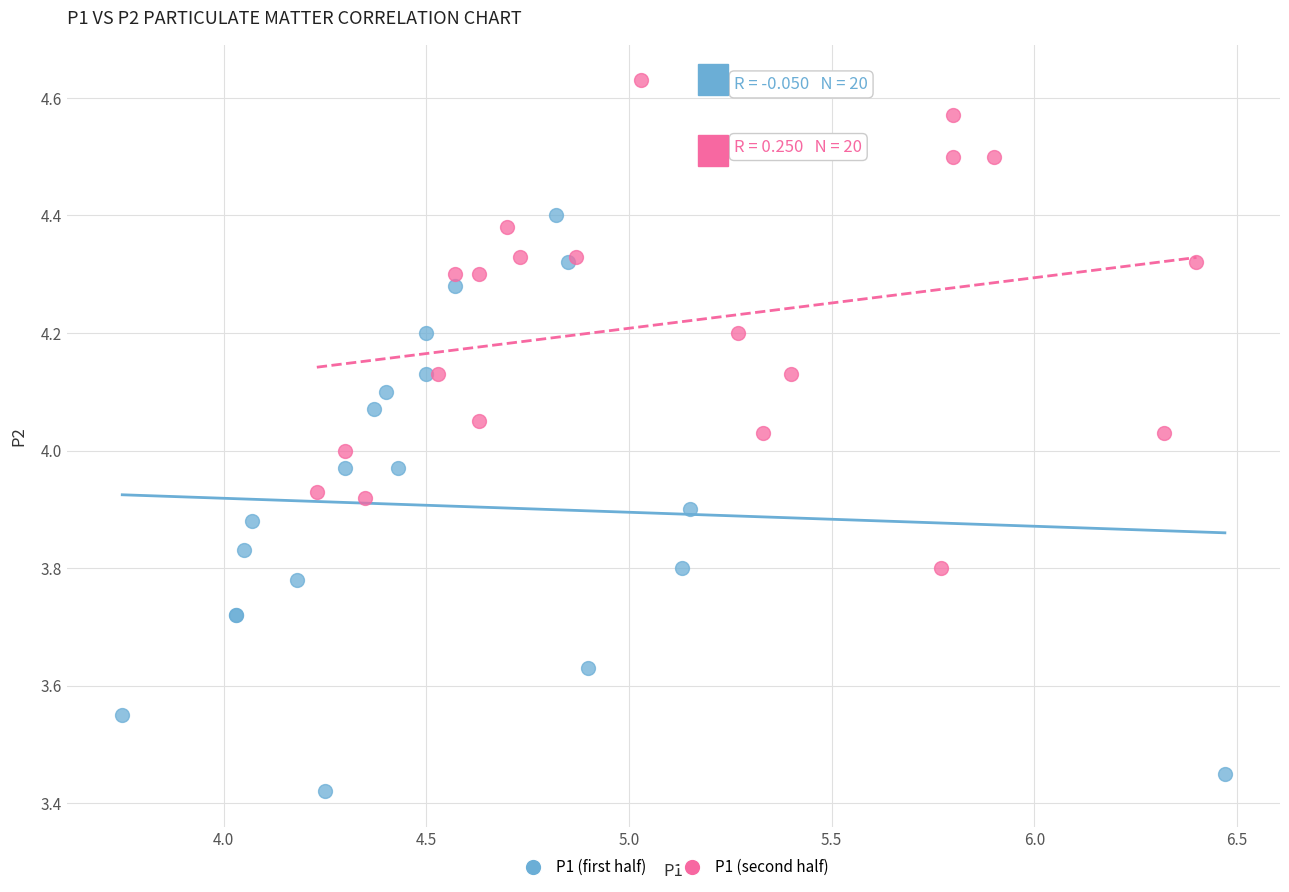

Which series contains the lowest Y value?

P1 (first half)